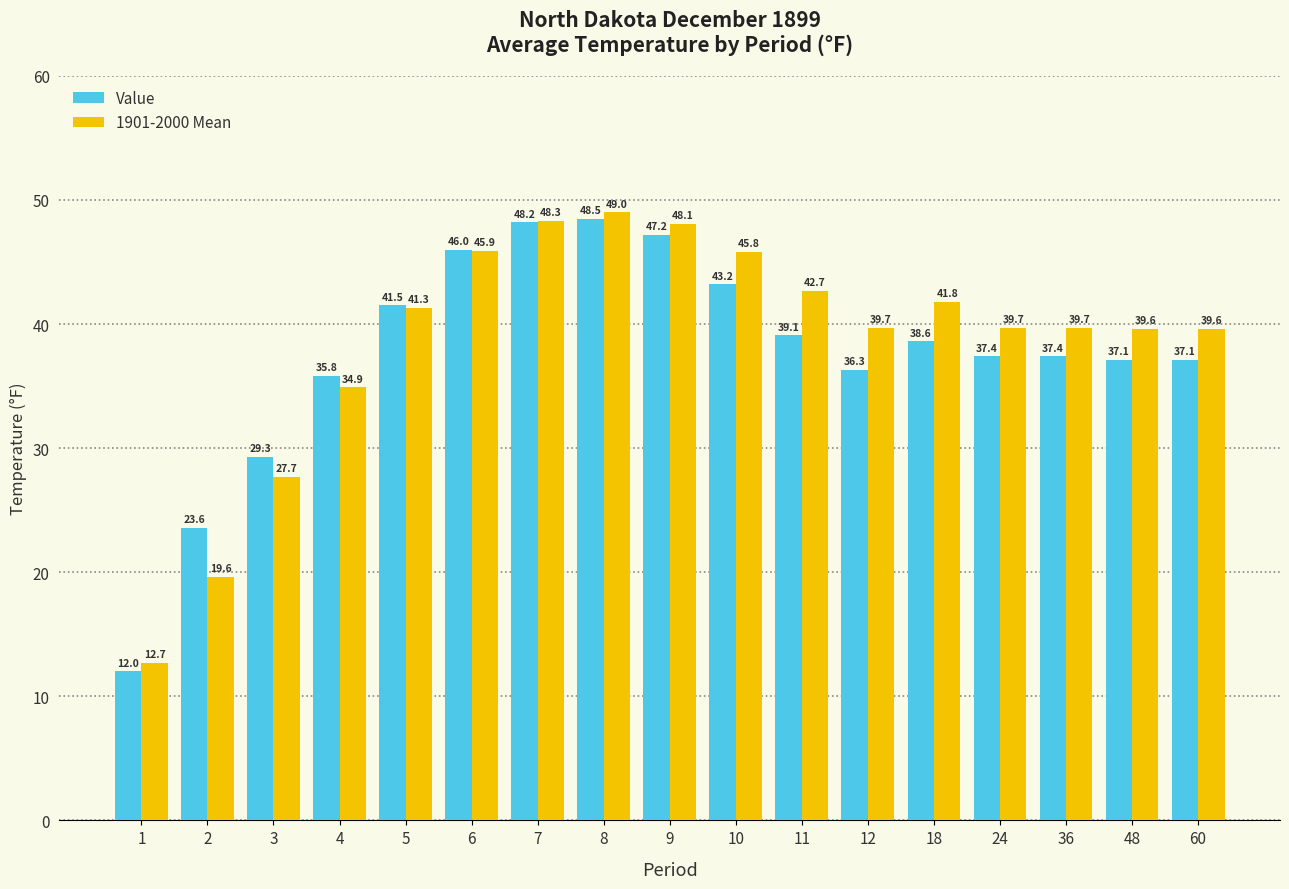

Count the number of data series in this chart.

2